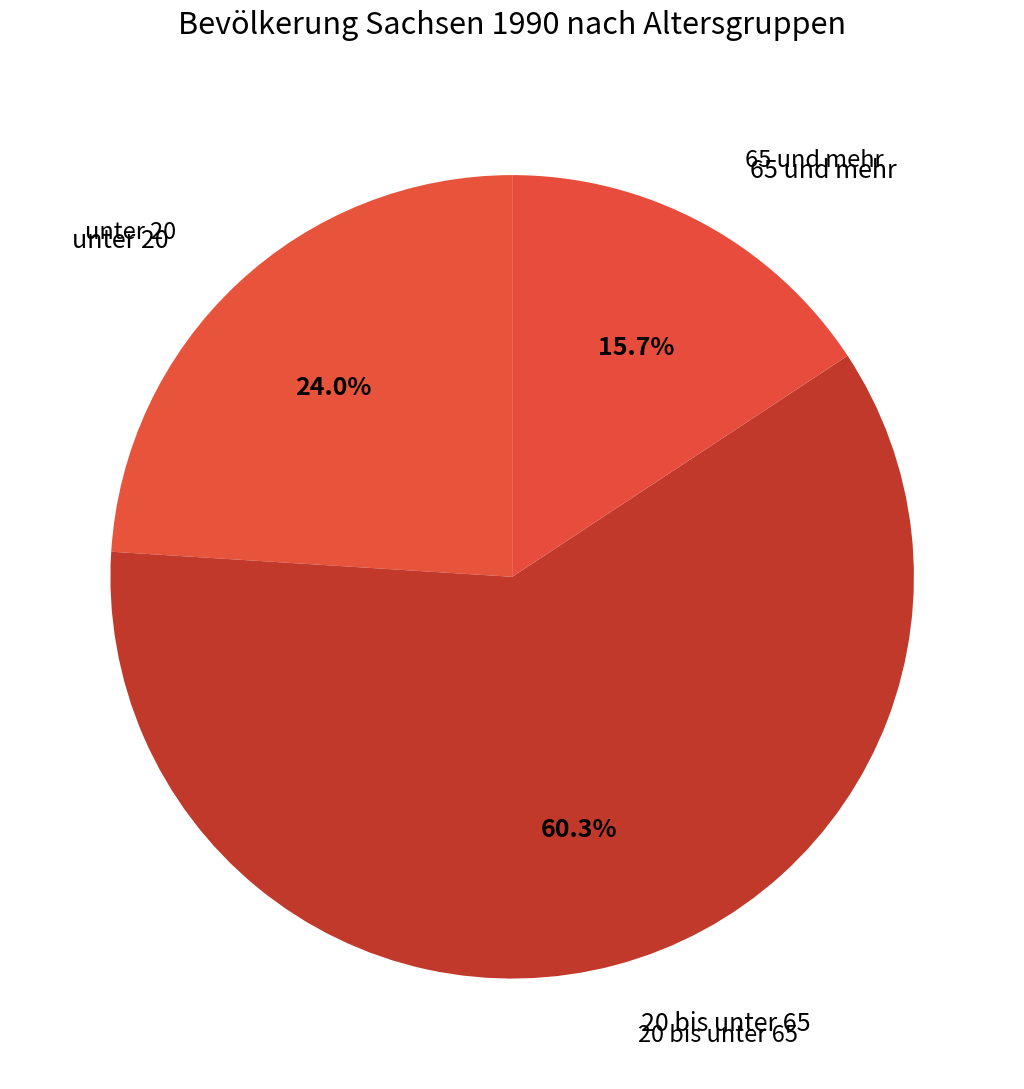

True or false: 20 bis unter 65 accounts for 68% of the total.

False